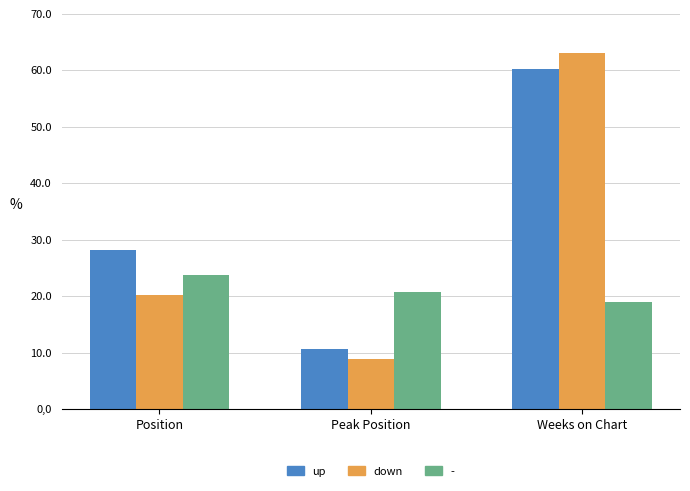

At which label does down reach its peak?

Weeks on Chart